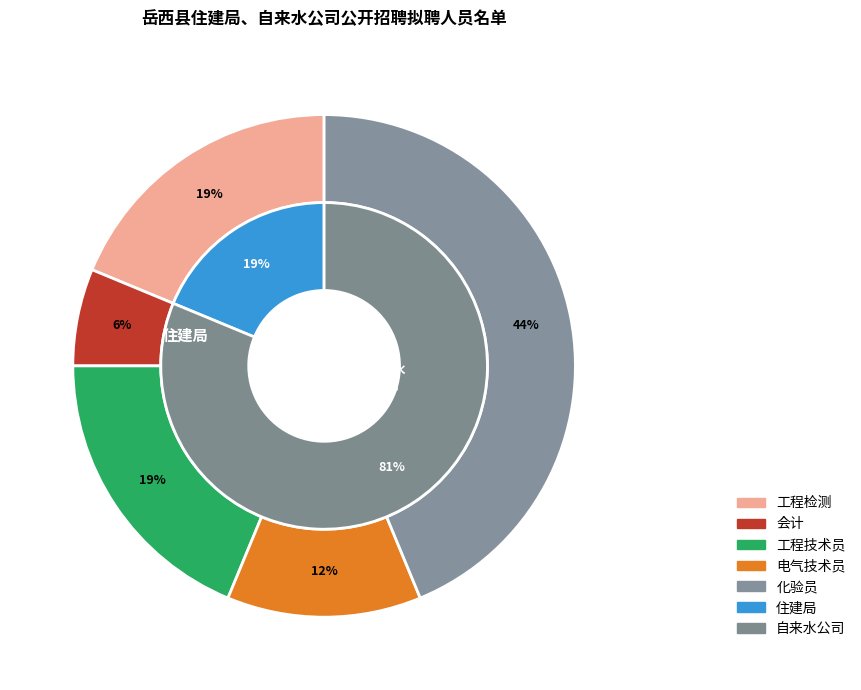

Is there any slice that represents more than half of the pie?

Yes